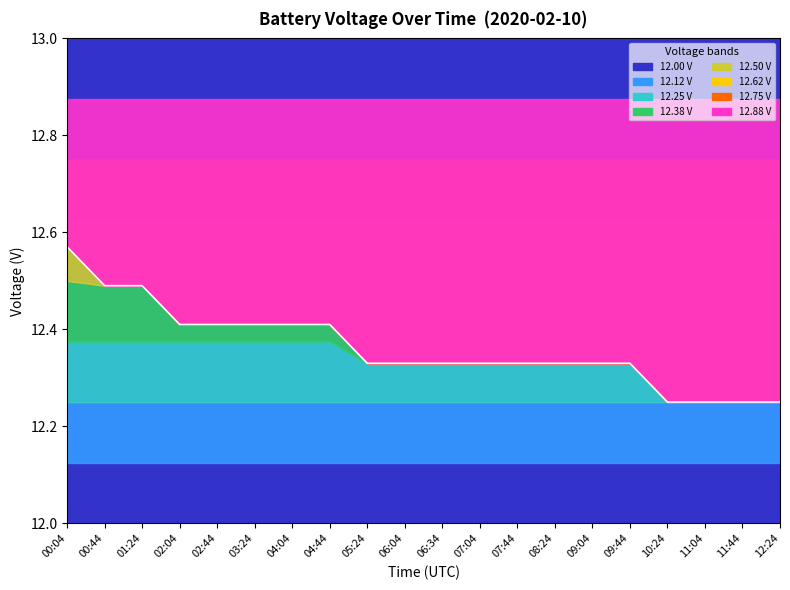

True or false: there are more than 1 points higher than both neighbors.

False